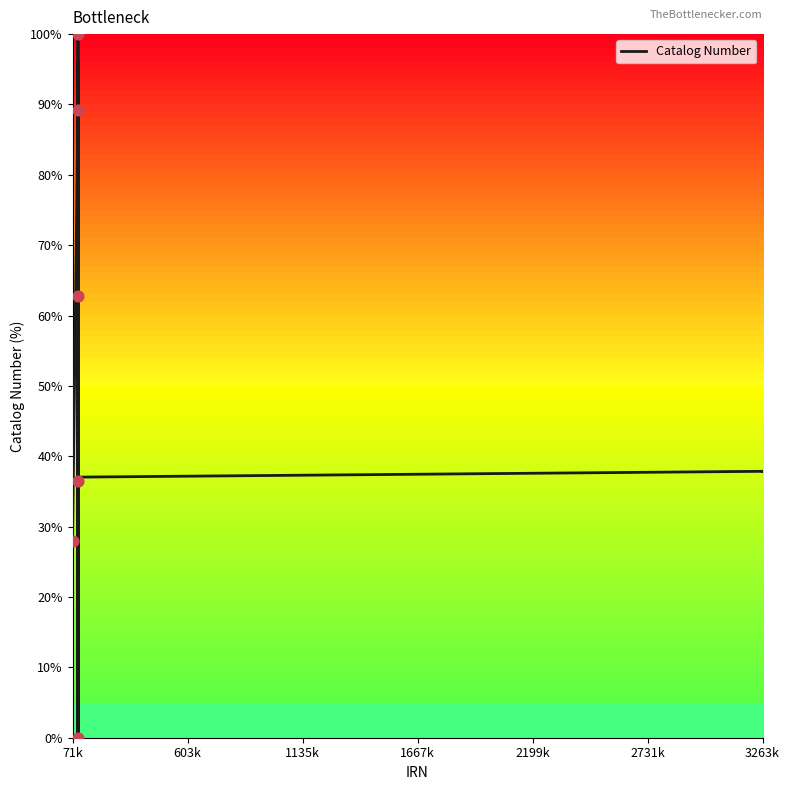

What is the difference between the maximum and minimum values?

100.0